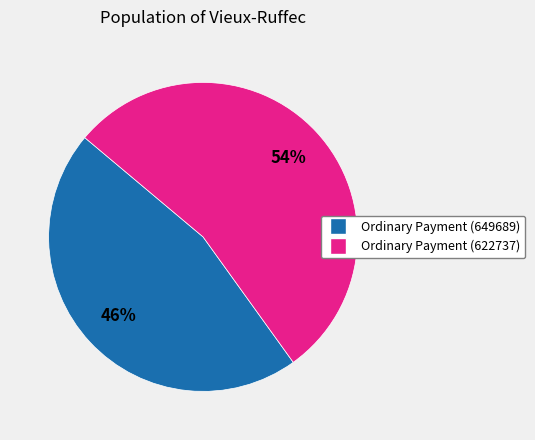

To the nearest percent, what is the average slice percentage?

50%